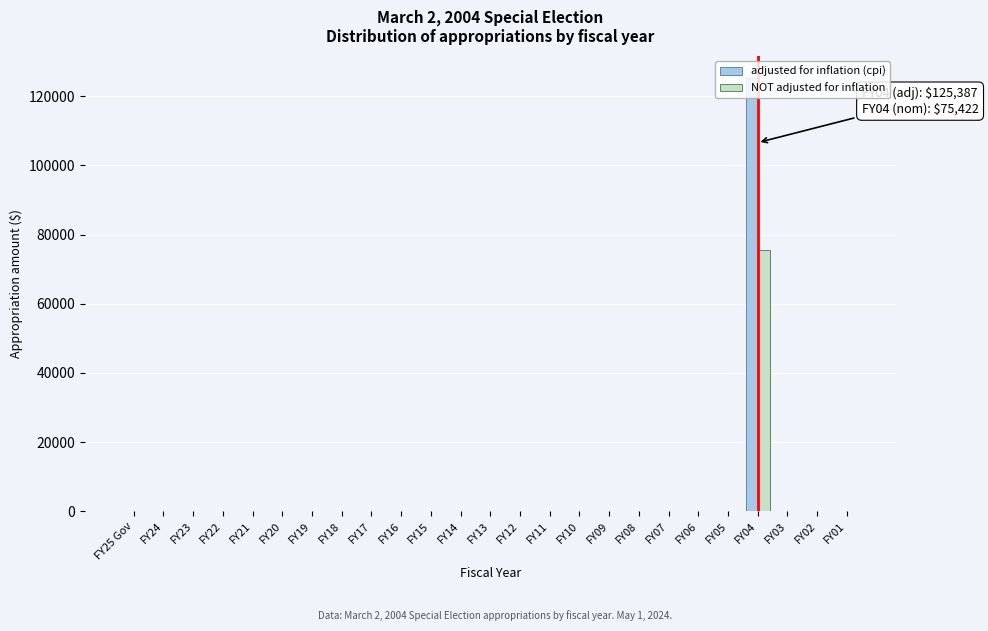

What is the sum of all NOT adjusted for inflation values?

75422